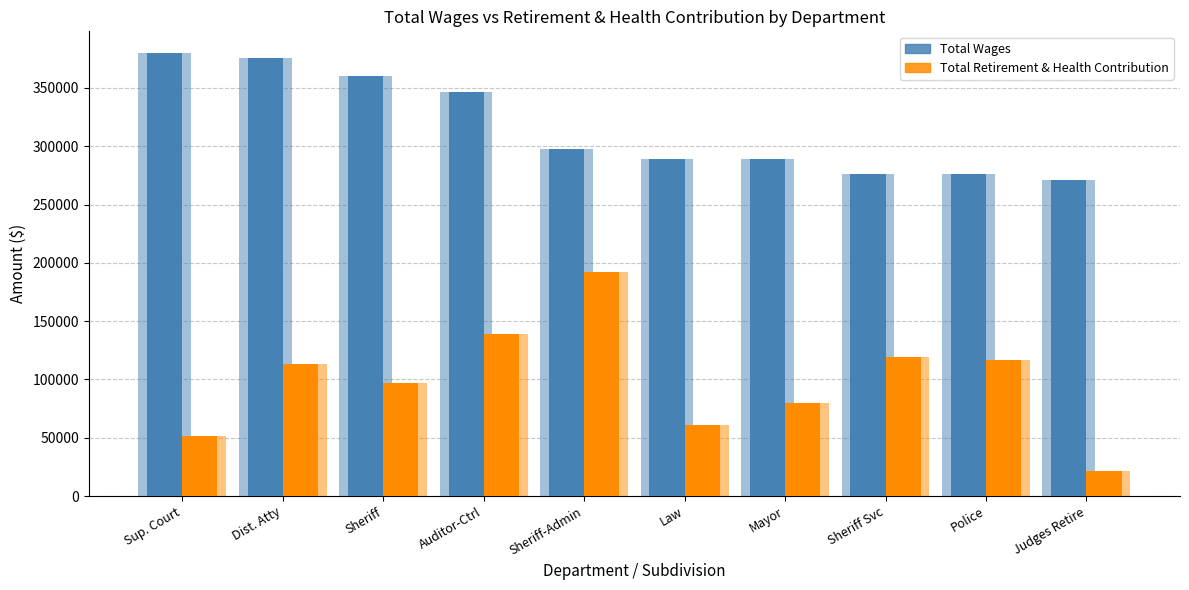

Is it true that Total Wages (front) equals 270921.5 at Judges Retire?

True